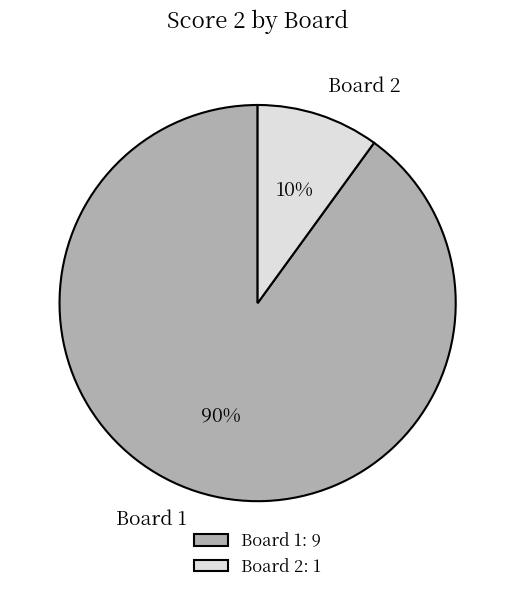

The Board 2 slice represents 10% of the pie. True or false?

True